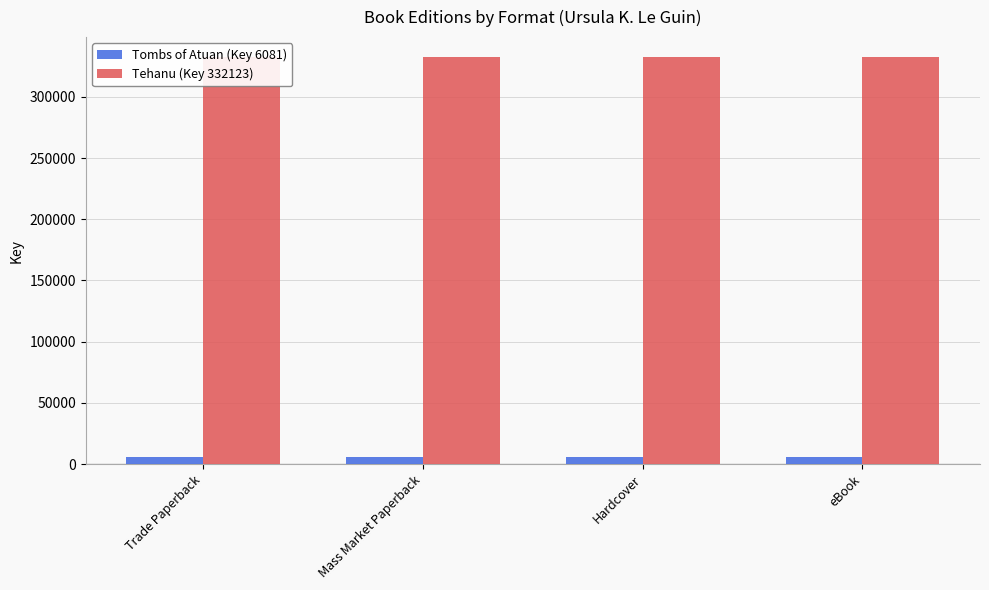

Are the bars grouped side by side (vs. stacked)?

Yes